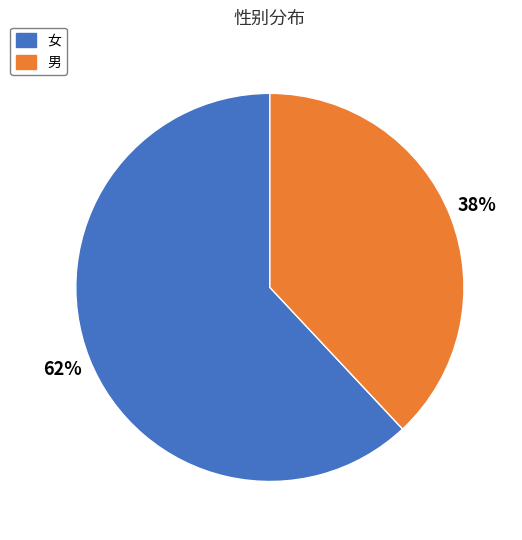

To the nearest percent, what is the difference between the 女 and 男 slice percentages?

24%